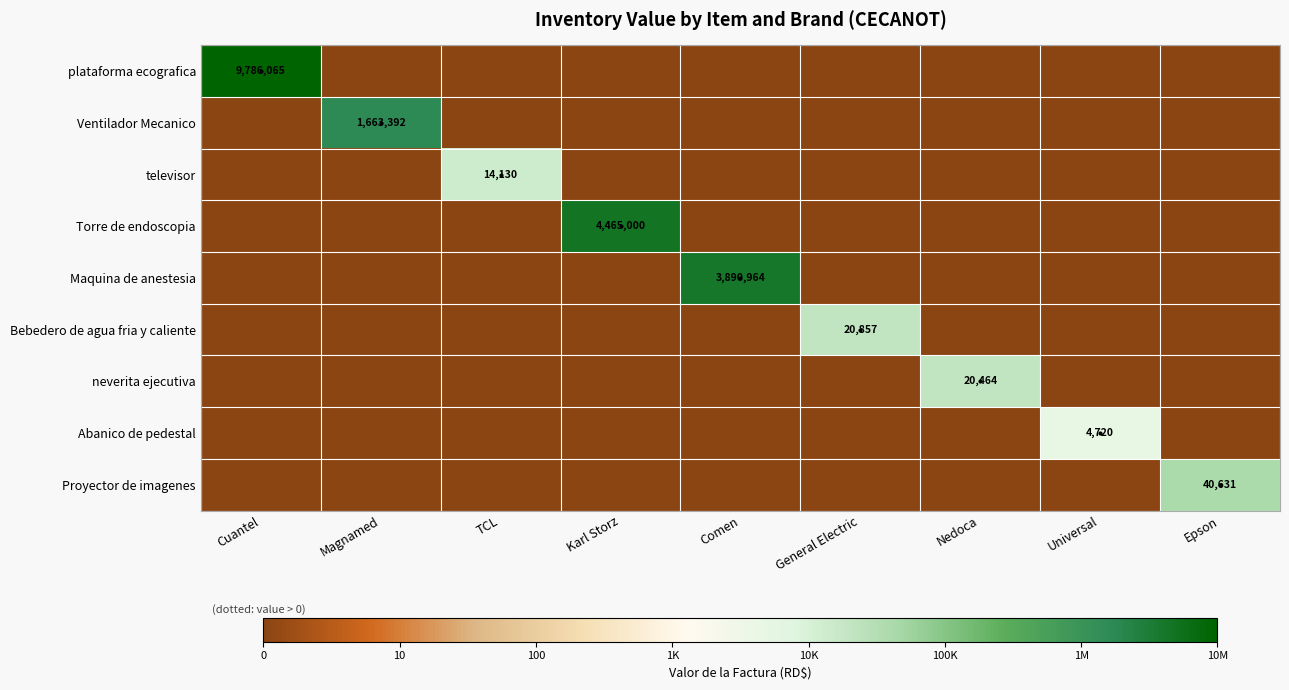

Count the number of data series in this chart.

9